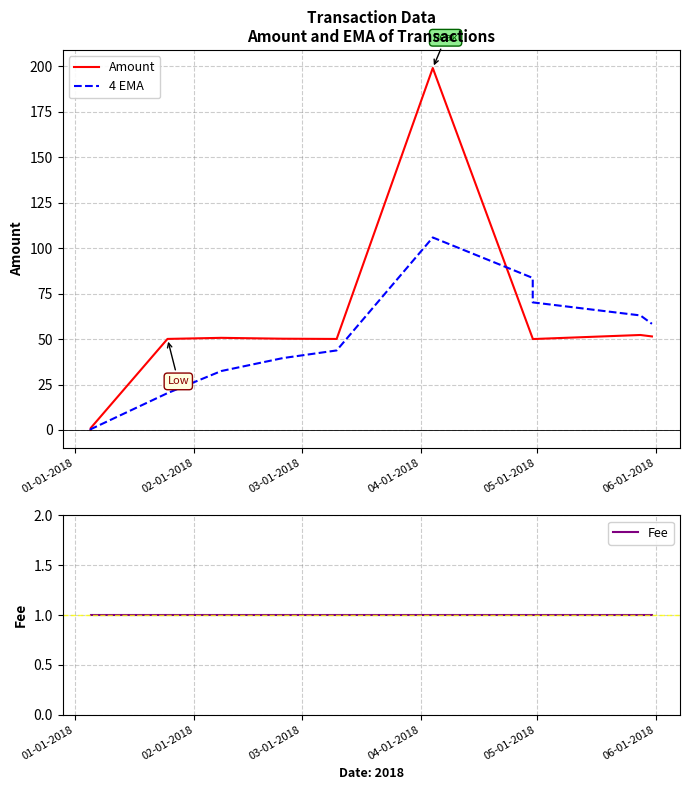

The value of Fee at 7 is 0.5. True or false?

False